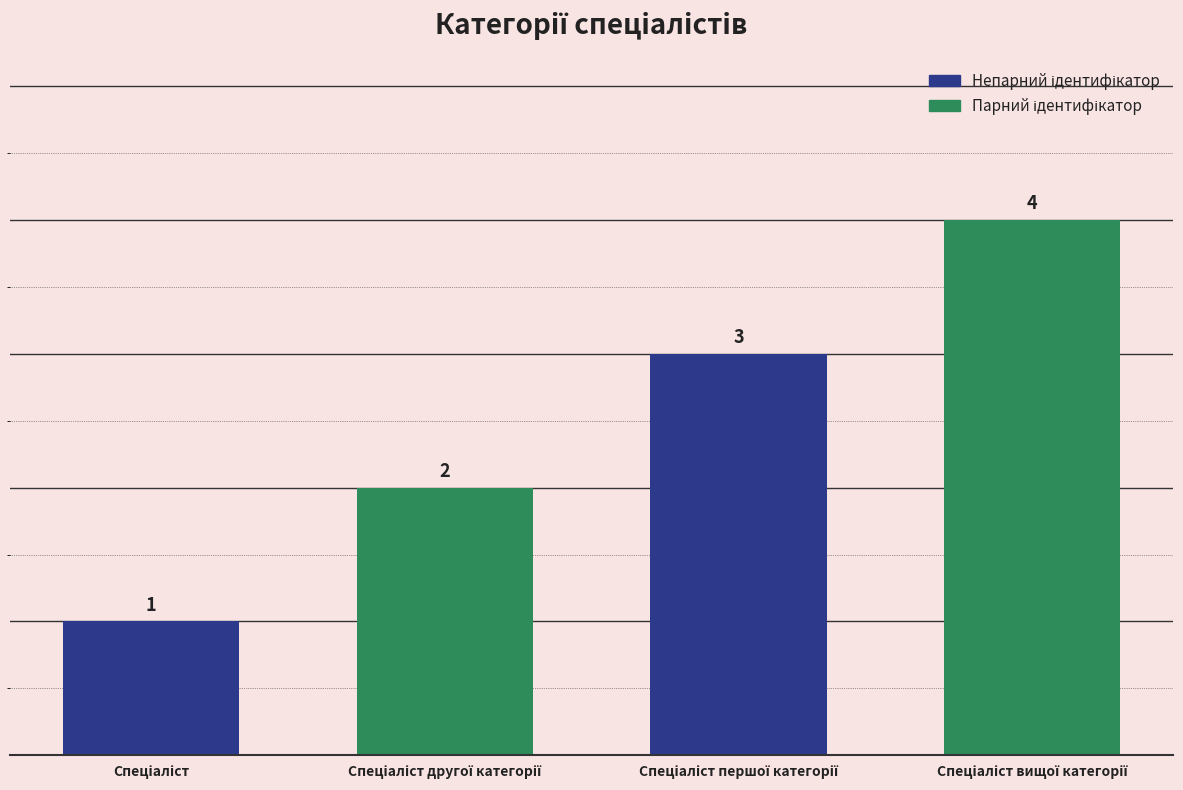

What is the greatest value displayed?

4